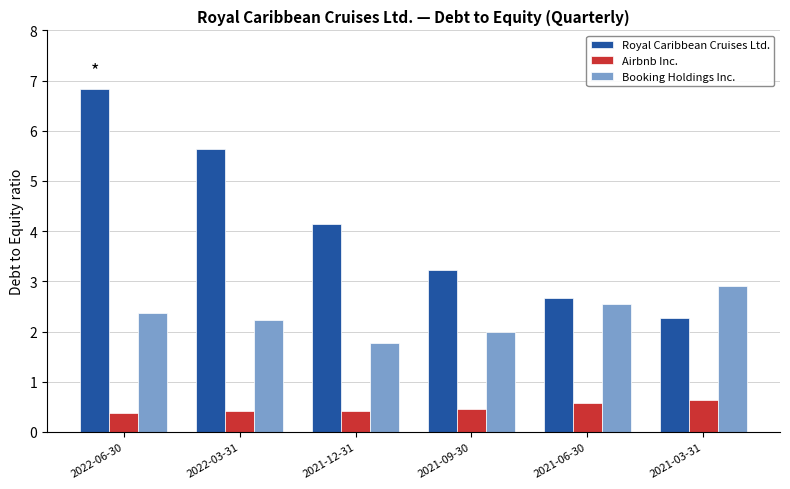

What is the highest value of the Booking Holdings Inc. series?

2.9